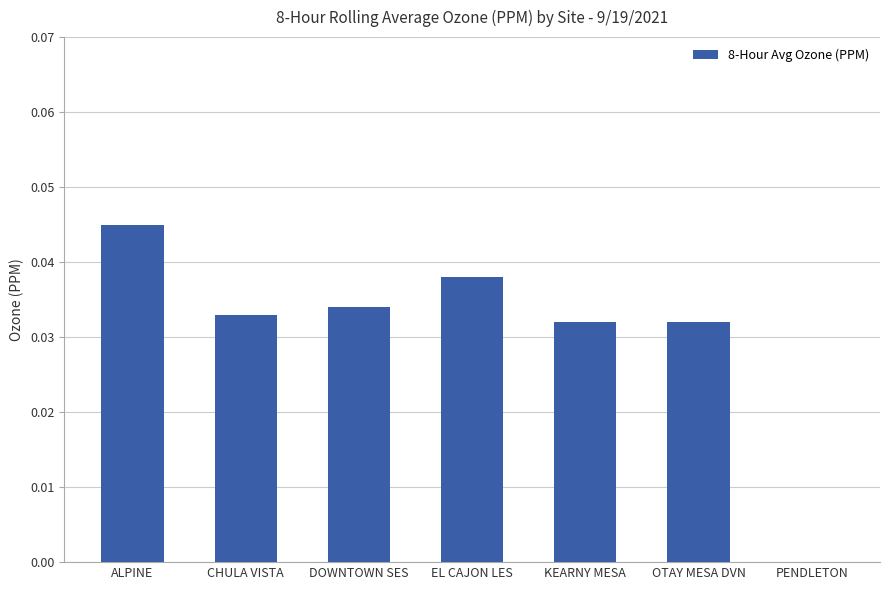

Between PENDLETON and ALPINE, which is larger?

ALPINE